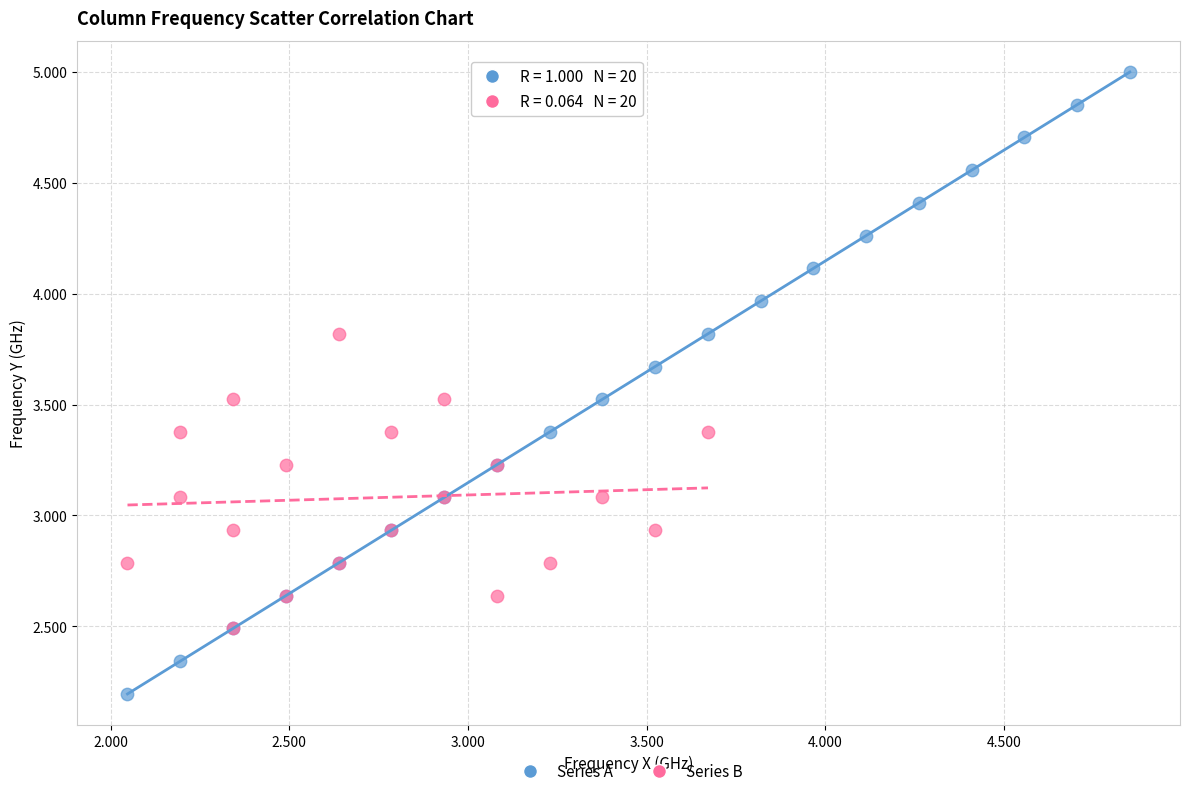

Which series contains the highest Y value?

Series A